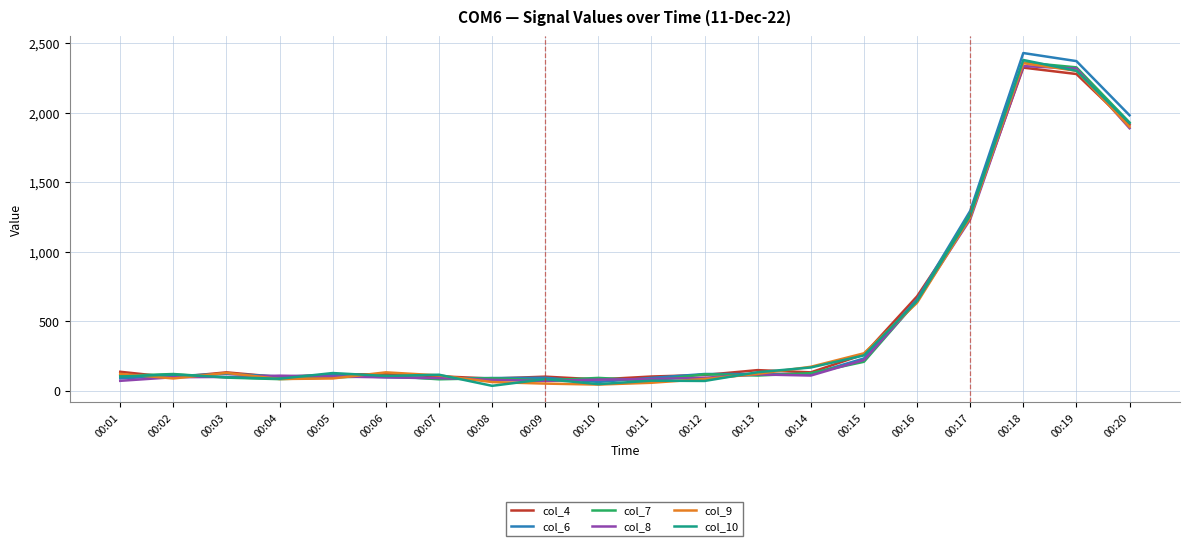

Which series changed the most between 00:16 and 00:19?

col_6